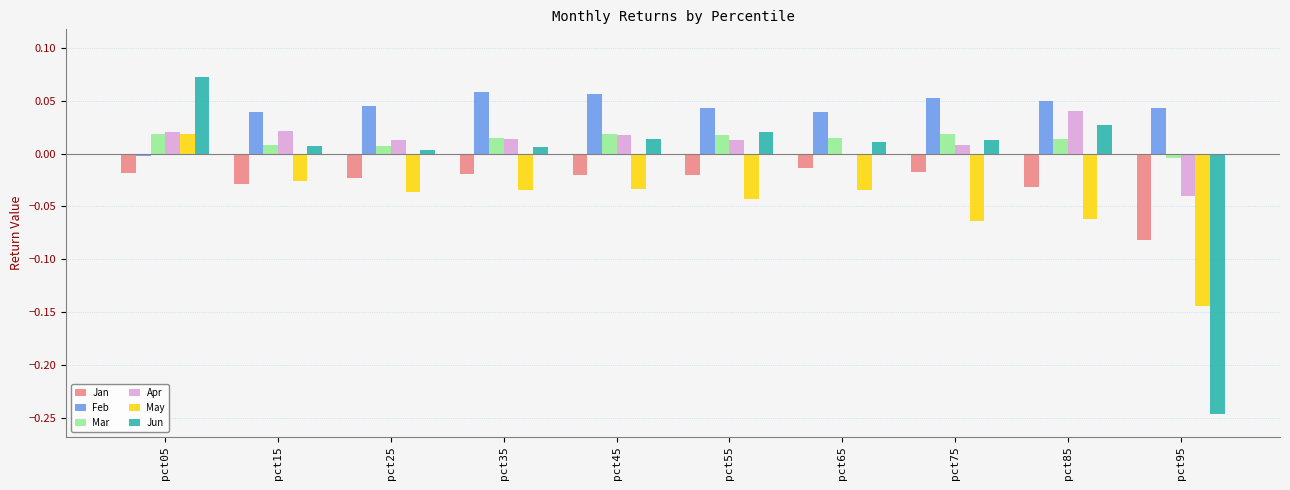

True or false: Jun has a value of 0.0 at pct45.

True